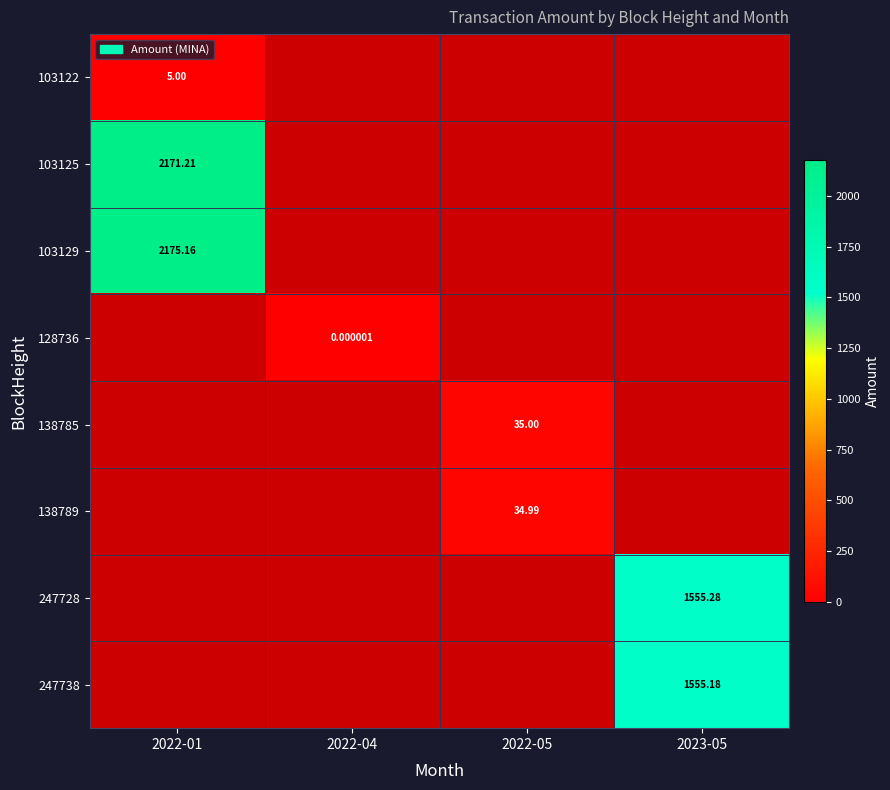

Rank the categories by 103125 value from highest to lowest.

2022-01, 2022-04, 2022-05, 2023-05